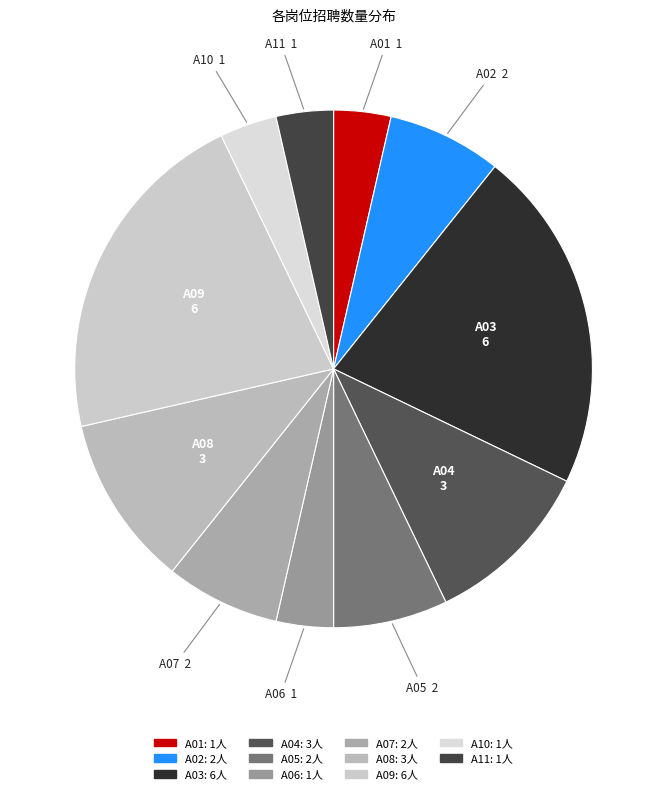

Combined, do A05 and A09 account for over 50%?

No